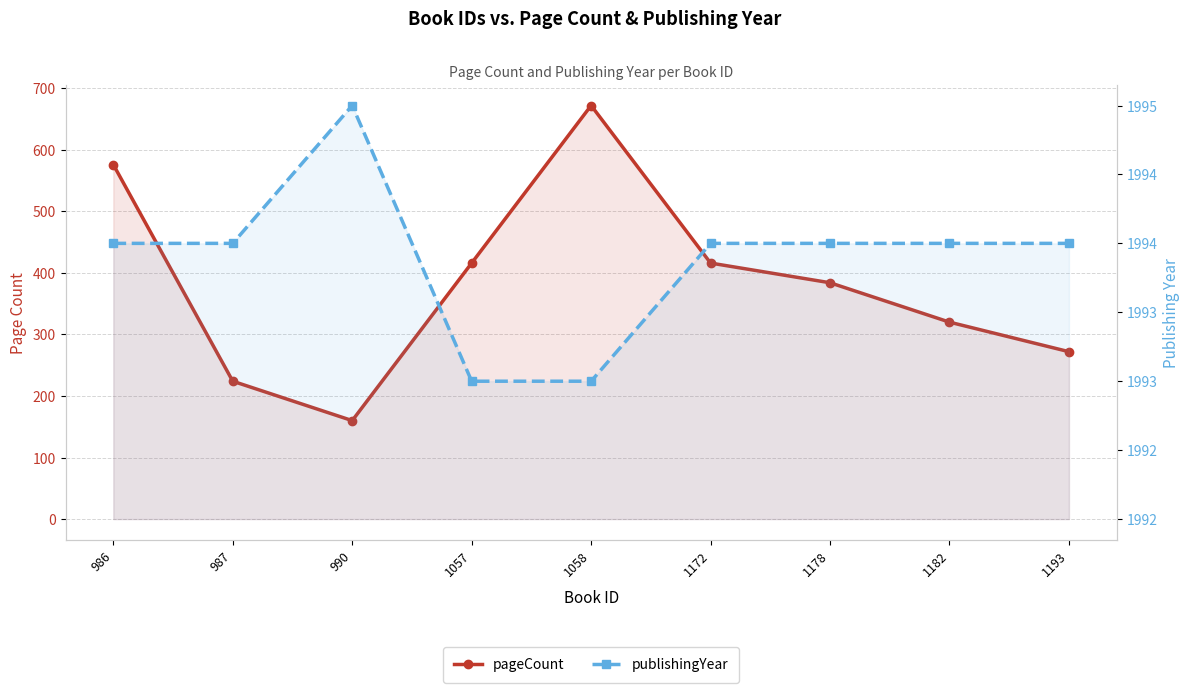

Where does the publishingYear series first go above 1994?

990